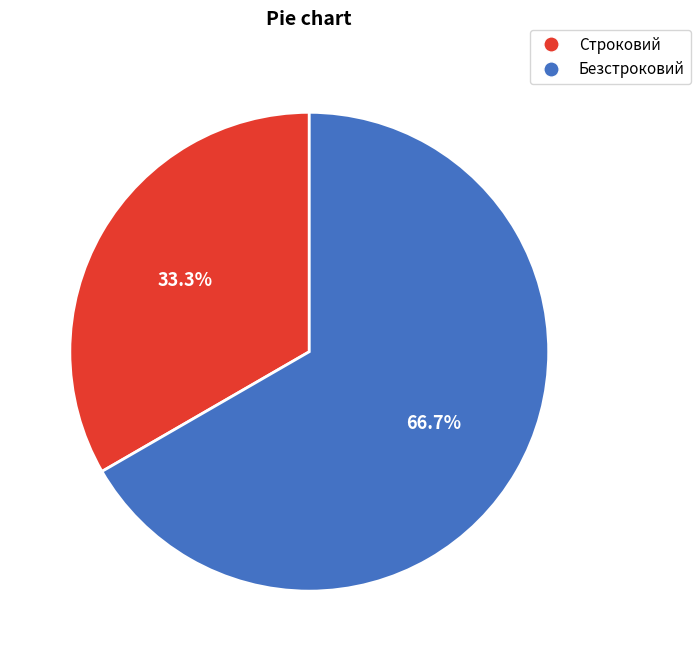

Is the sum of Строковий and Безстроковий greater than half?

Yes